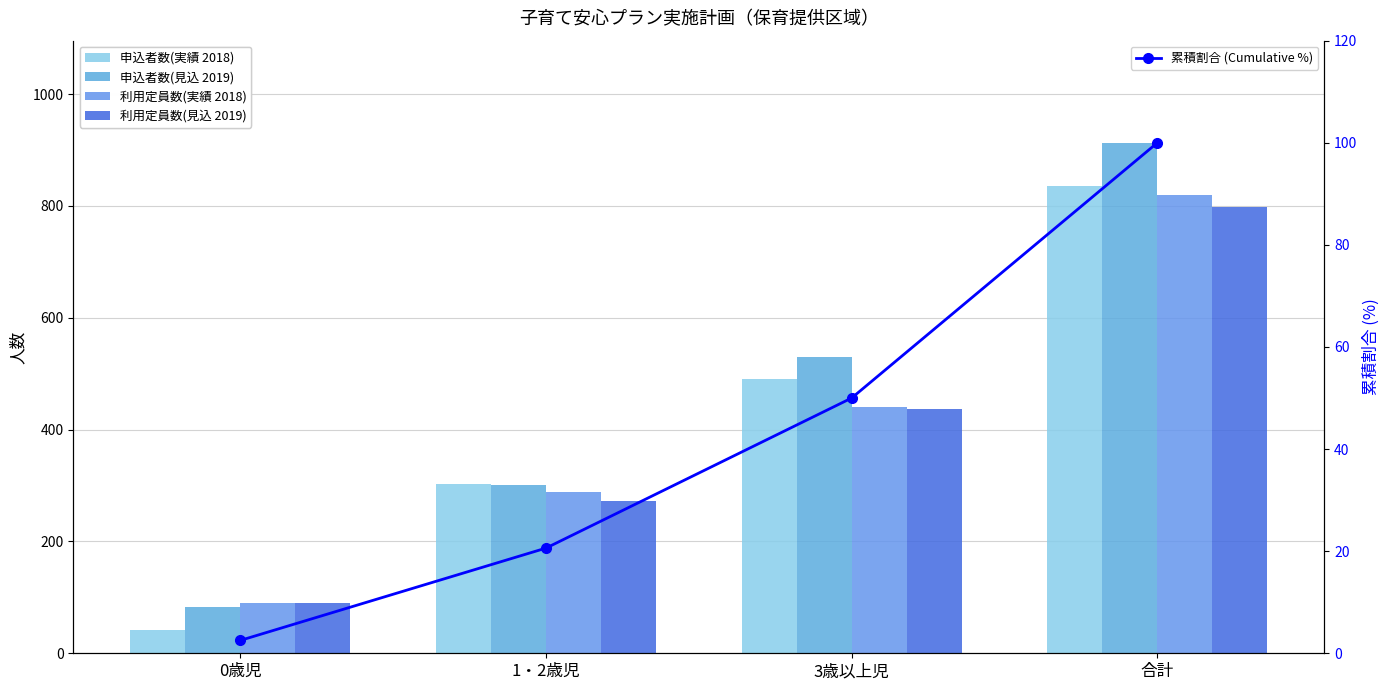

Does the chart contain any negative values?

No